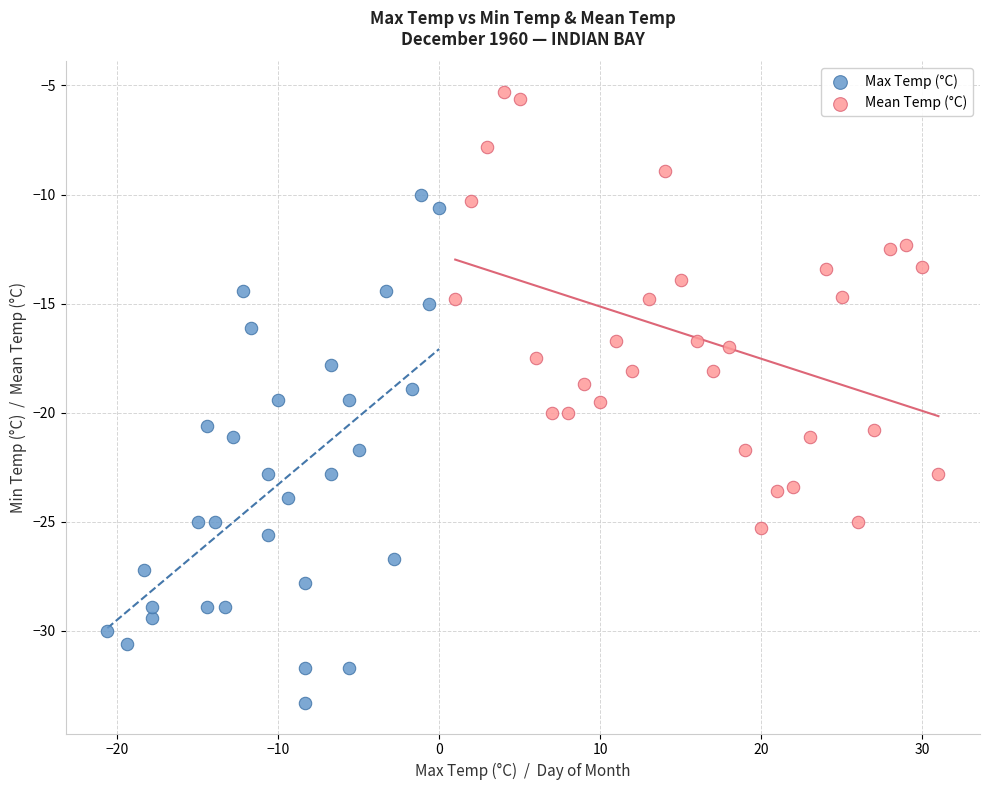

Which series reaches the minimum Y coordinate?

Max Temp (°C)